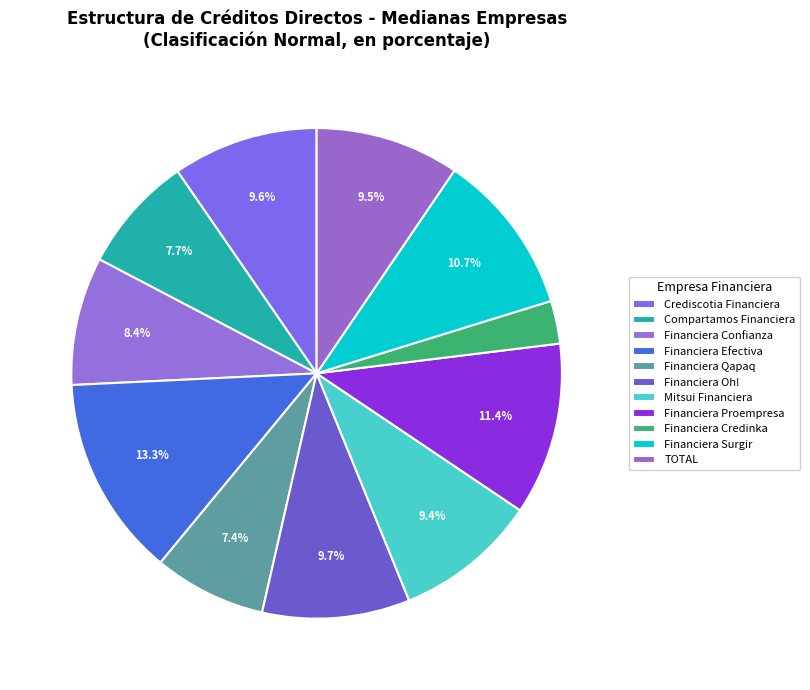

How many slices are in this pie chart?

11